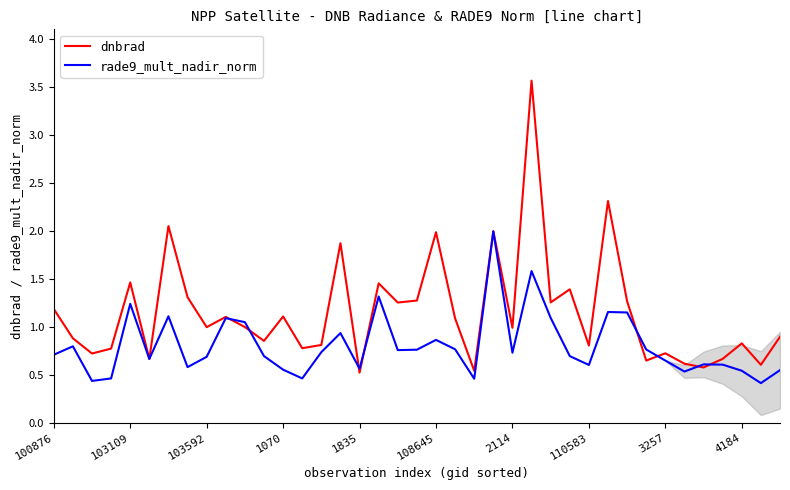

What are all the series names shown in the legend?

dnbrad, rade9_mult_nadir_norm